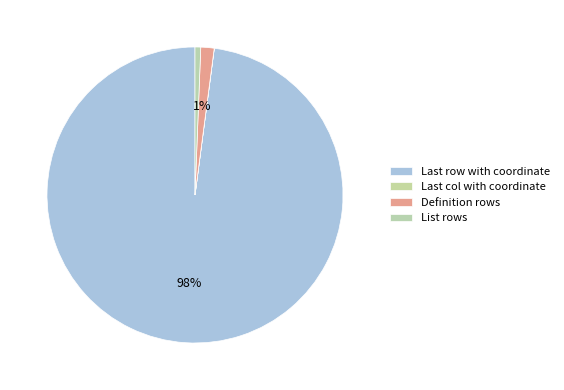

Rank the categories by value from lowest to highest.

Last col with coordinate, List rows, Definition rows, Last row with coordinate